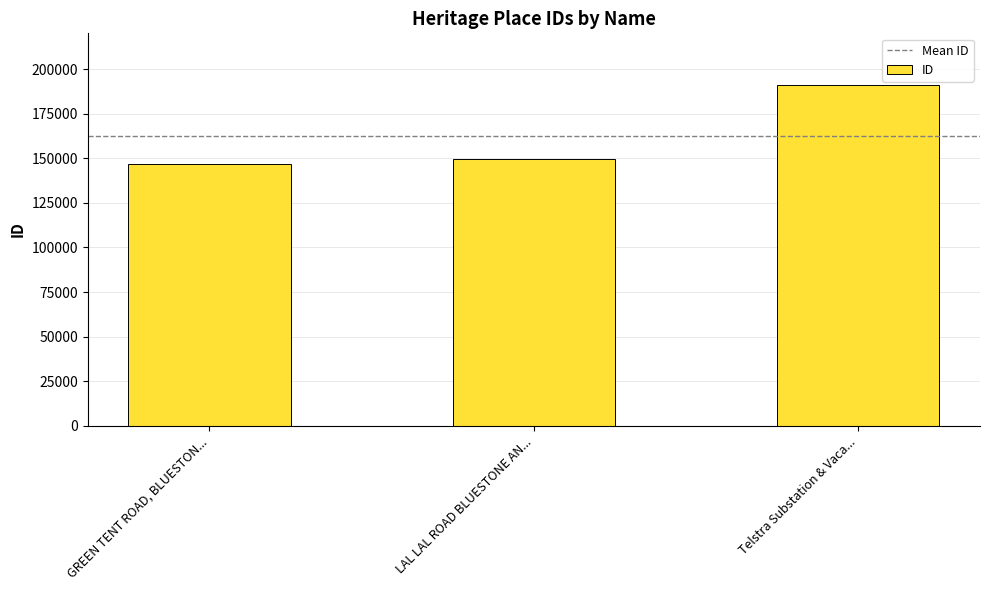

Rank the categories by value from highest to lowest.

Telstra Substation & Vaca..., LAL LAL ROAD BLUESTONE AN..., GREEN TENT ROAD, BLUESTON...